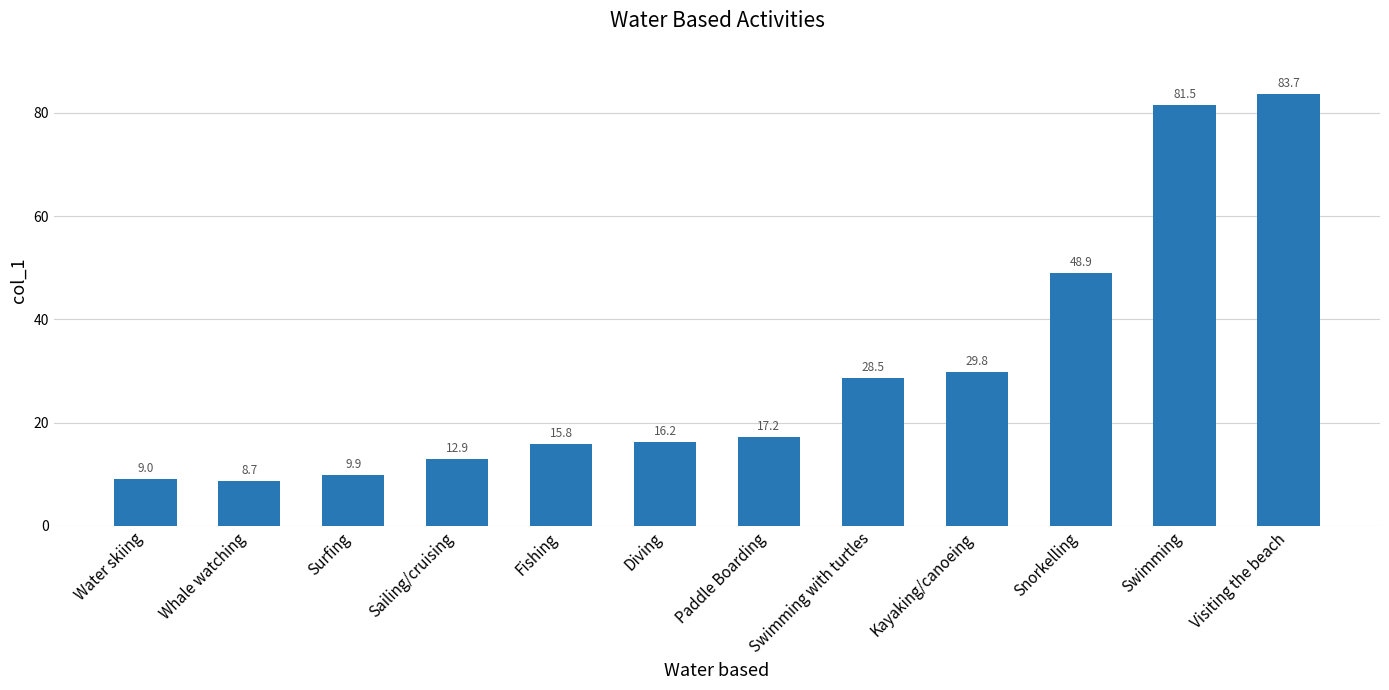

Reading left to right, extract all data points from this chart.

Water skiing=9.0	Whale watching=8.7	Surfing=9.9	Sailing/cruising=12.9	Fishing=15.8	Diving=16.2	Paddle Boarding=17.2	Swimming with turtles=28.5	Kayaking/canoeing=29.8	Snorkelling=48.9	Swimming=81.5	Visiting the beach=83.7